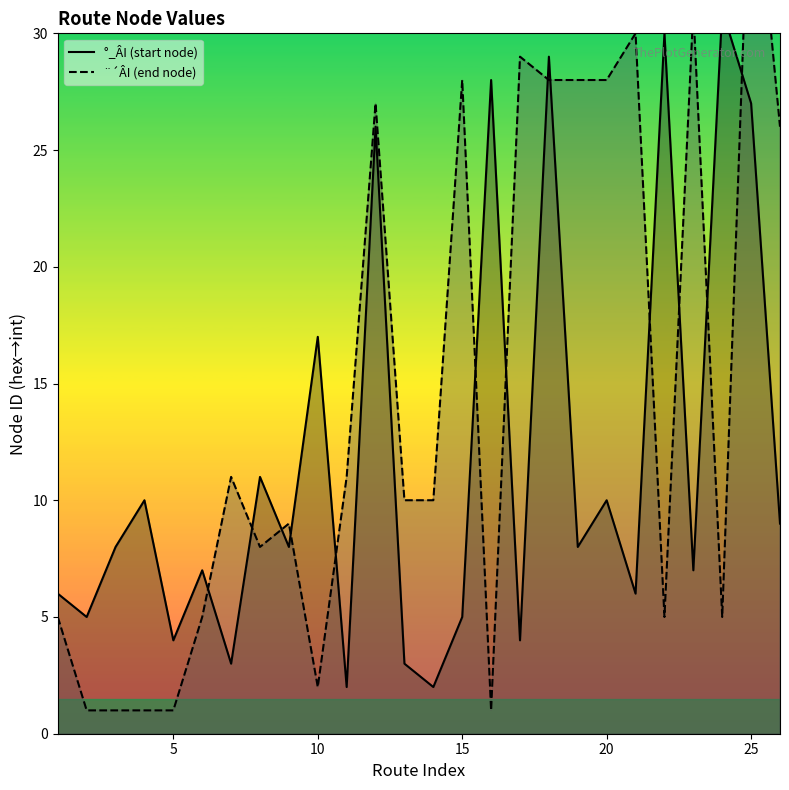

What are all the series names shown in the legend?

°_ÂI (start node), ¨´ÂI (end node)